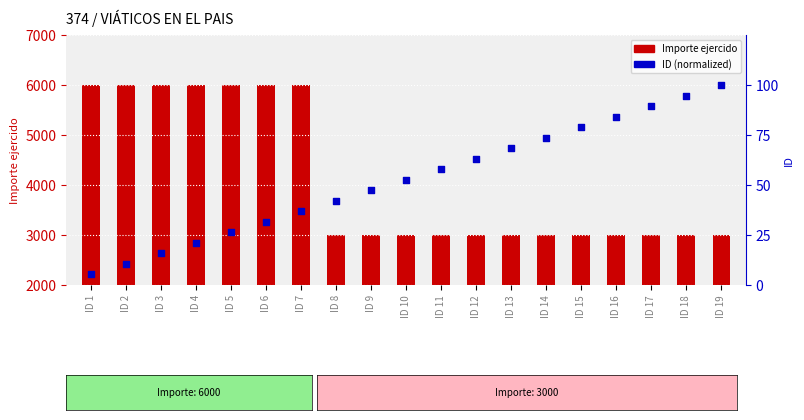

What is the total value across all series at ID 8?

3042.1